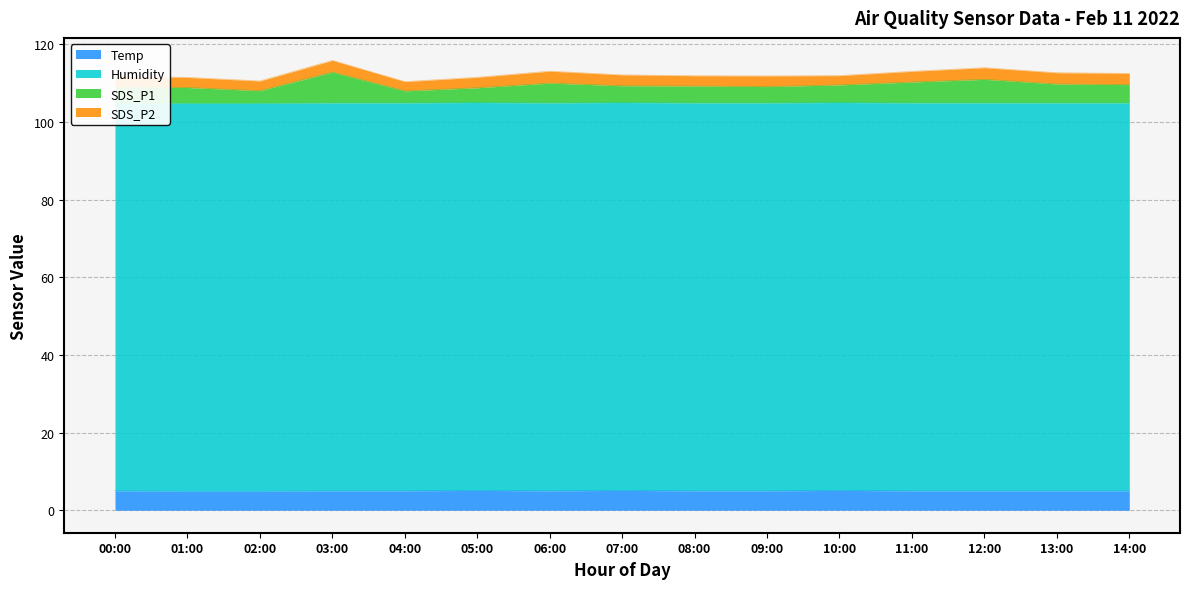

At how many categories does at least one series exceed 17?

15